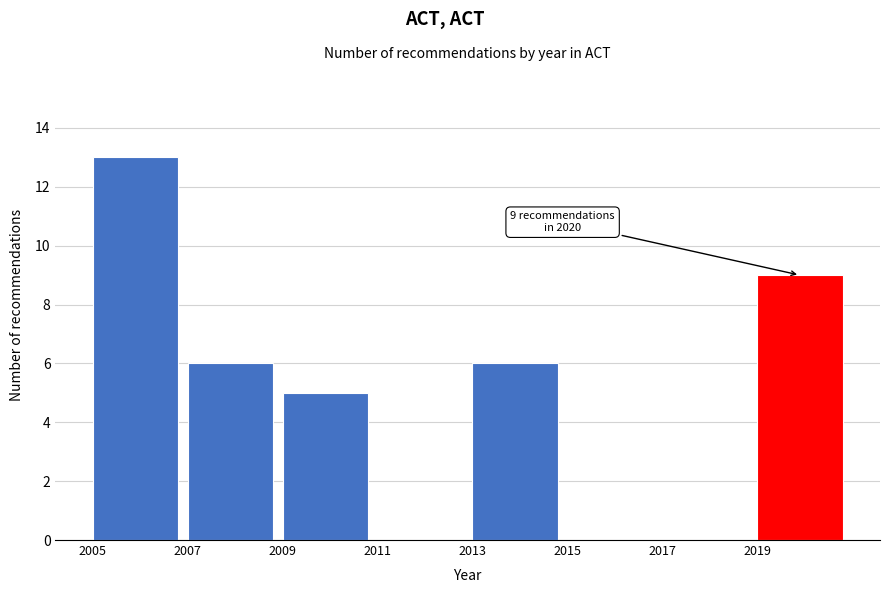

Reading left to right, list all the values displayed in this chart.

2005=13	2007=6	2009=5	2011=0	2013=6	2015=0	2017=0	2019=9